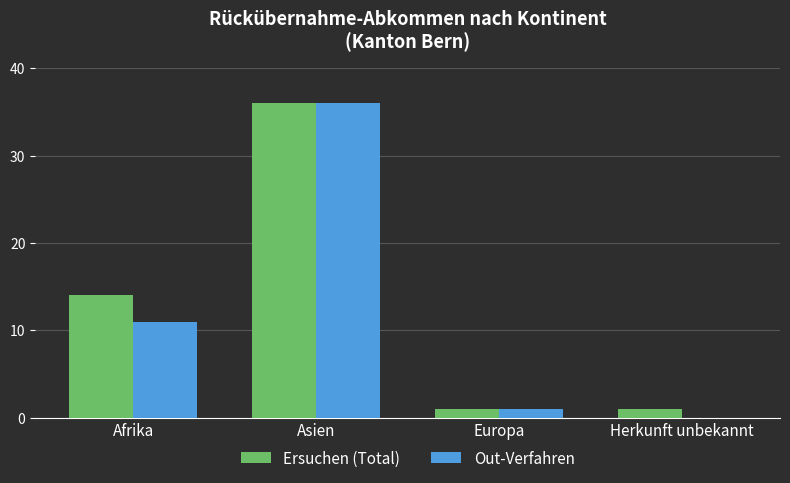

What is the highest value of the Ersuchen (Total) series?

36